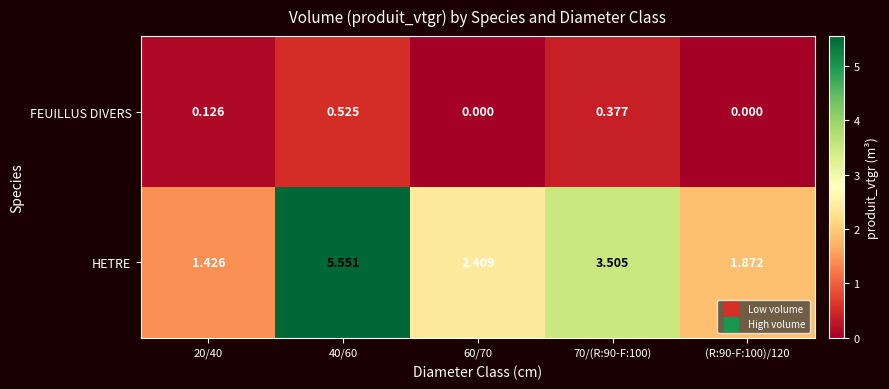

Which series has the largest range (max minus min)?

HETRE